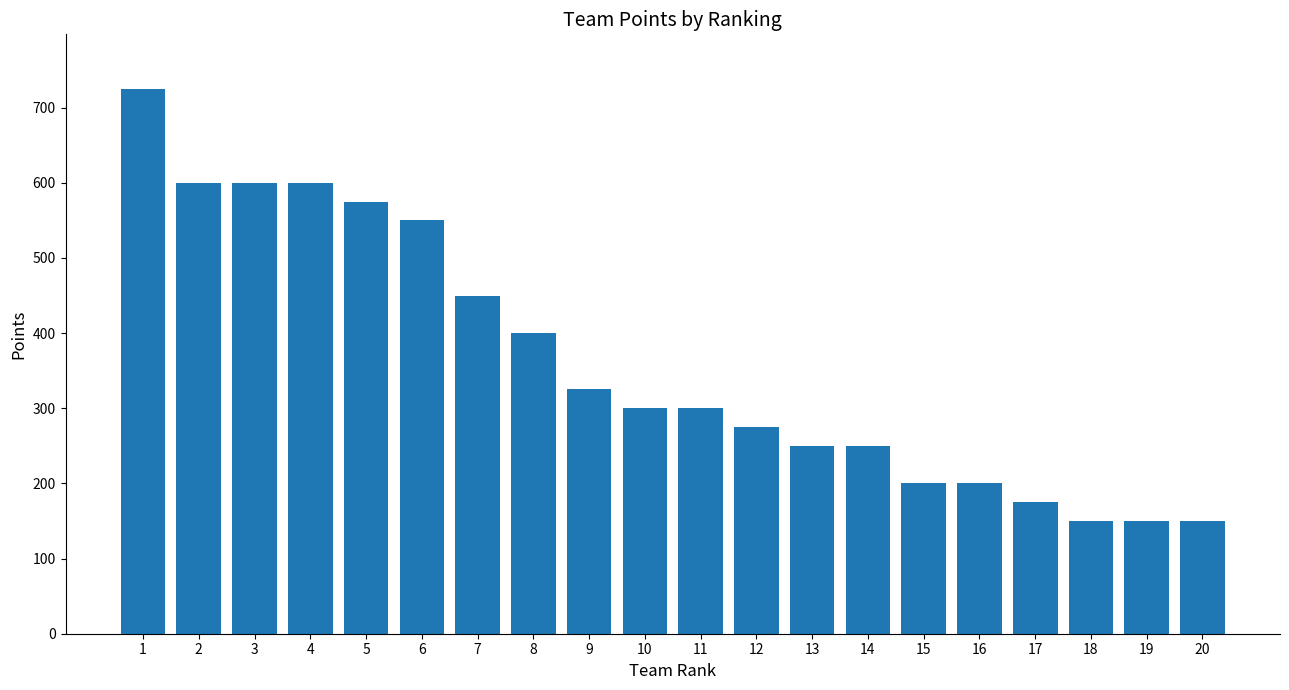

Which has a higher value, 19 or 16?

16